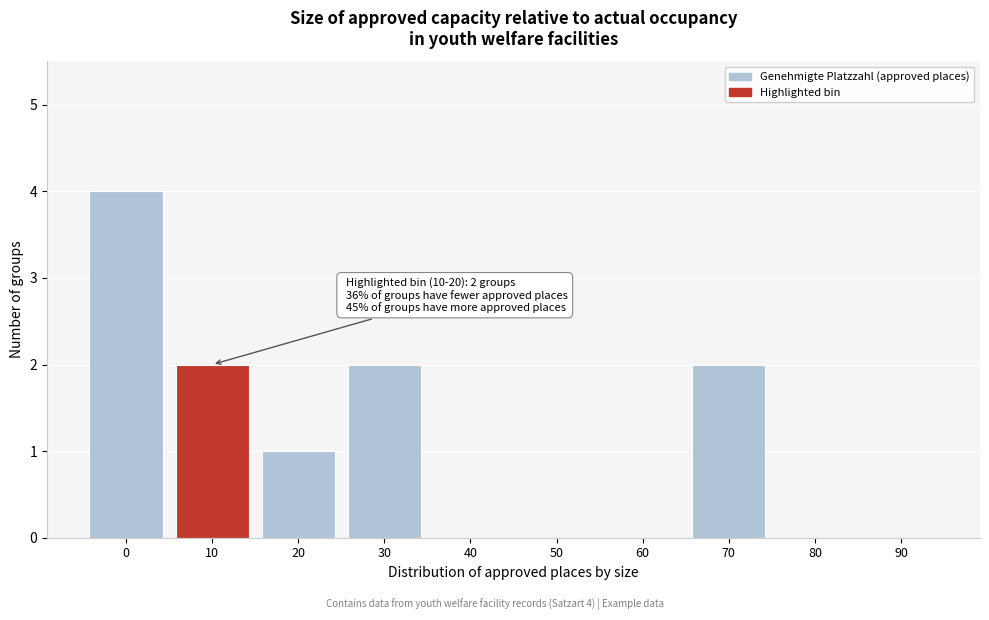

Reading left to right, extract all data points from this chart.

0=4	10=2	20=1	30=2	40=0	50=0	60=0	70=2	80=0	90=0